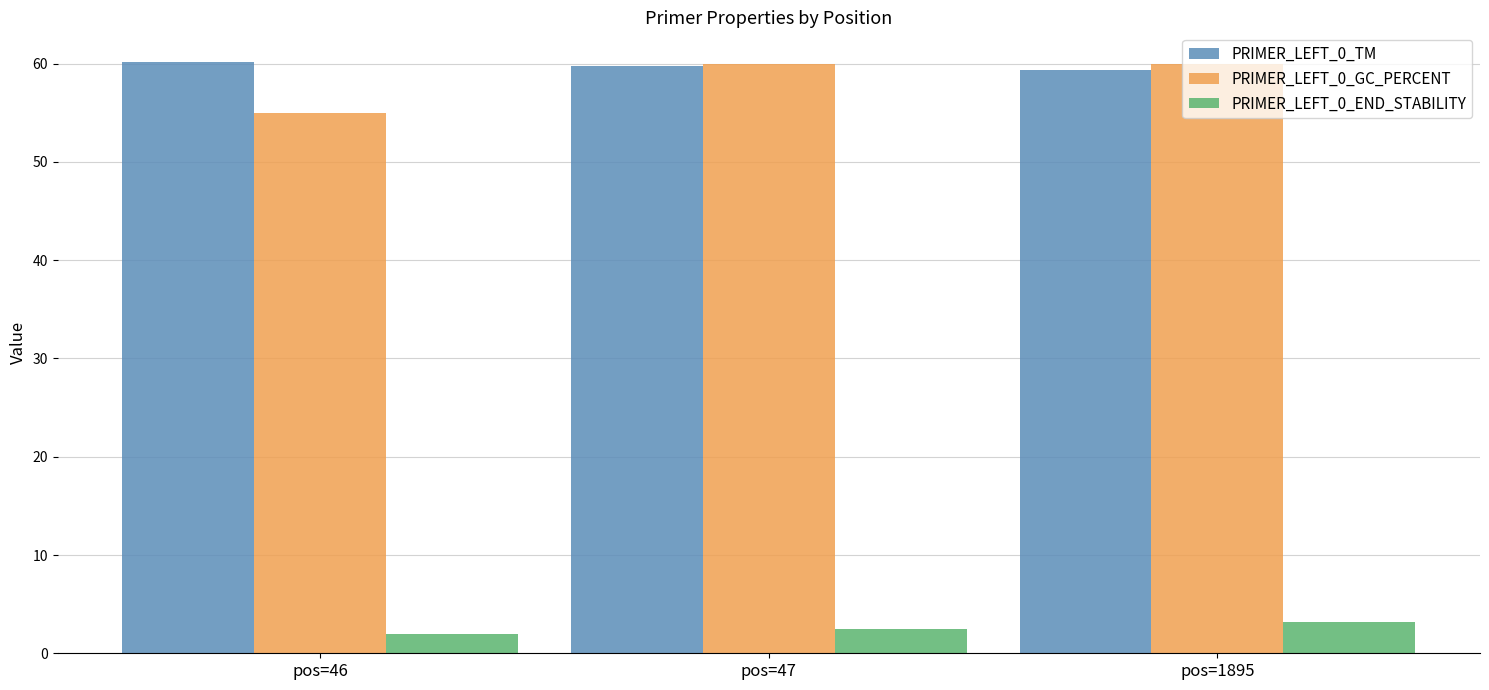

Is the value of PRIMER_LEFT_0_END_STABILITY at pos=1895 greater than the value of PRIMER_LEFT_0_GC_PERCENT at pos=1895?

No